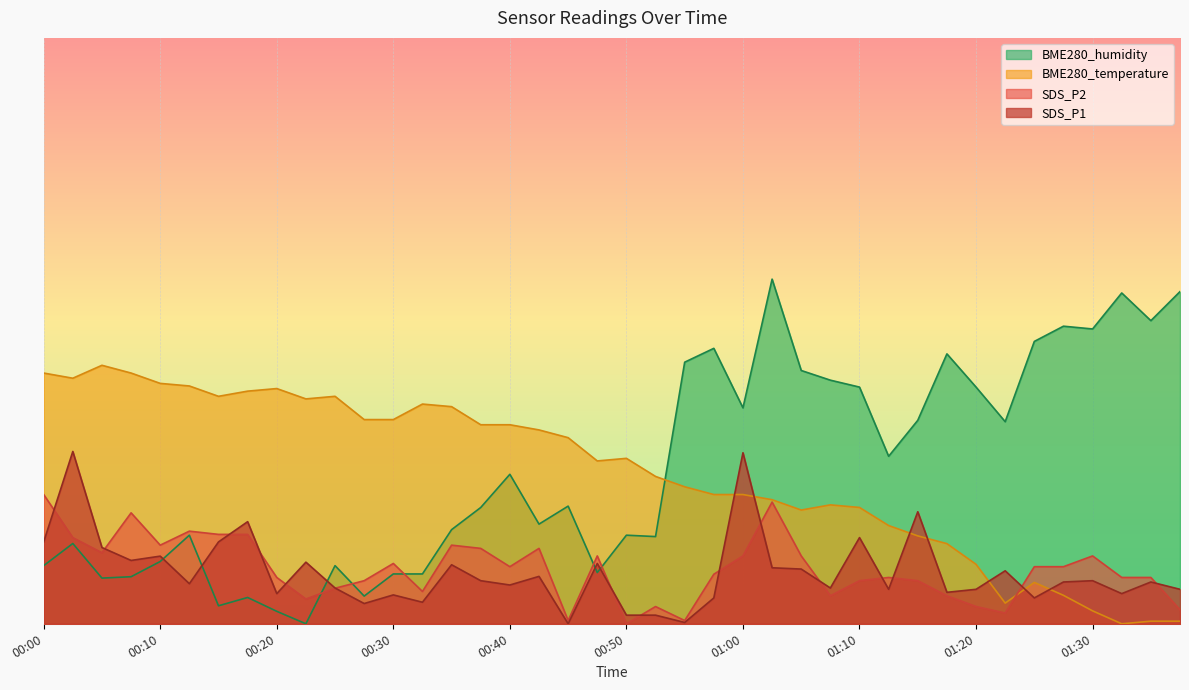

What are all the series names shown in the legend?

BME280_humidity, BME280_temperature, SDS_P2, SDS_P1